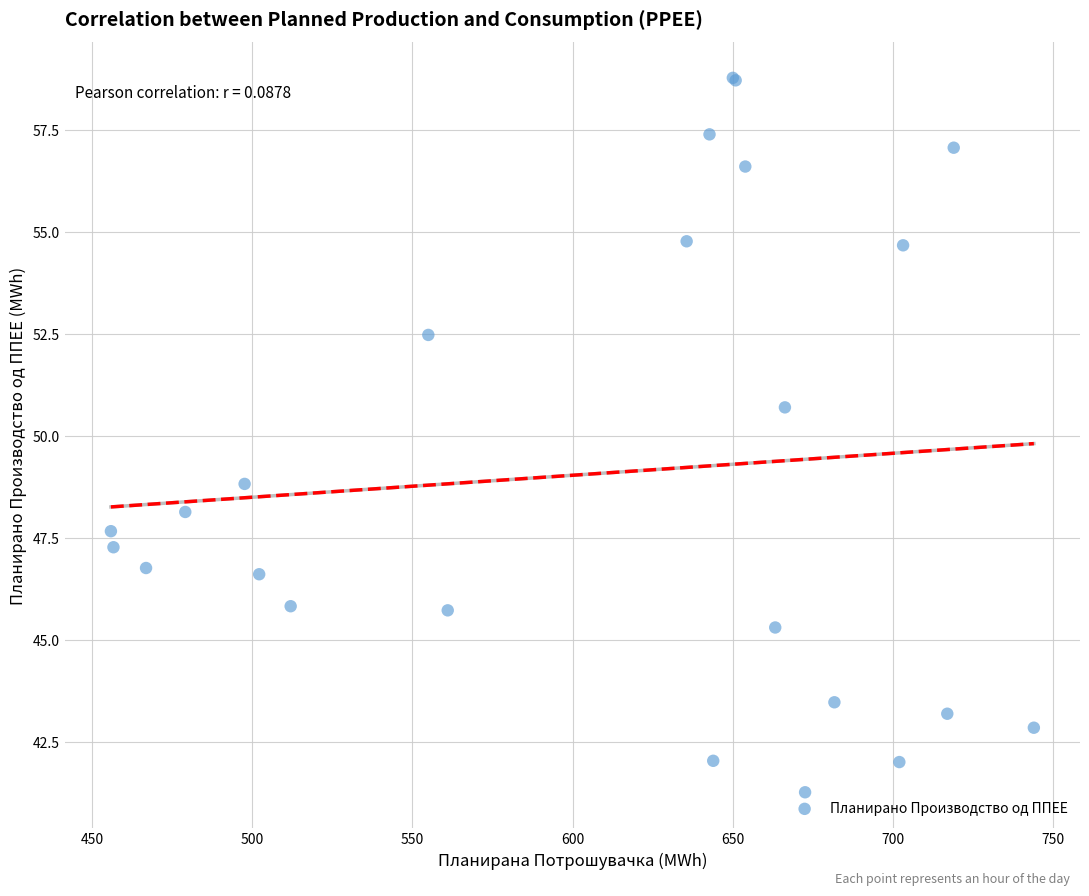

What Y value in the scatter plot is closest to 50?

50.7